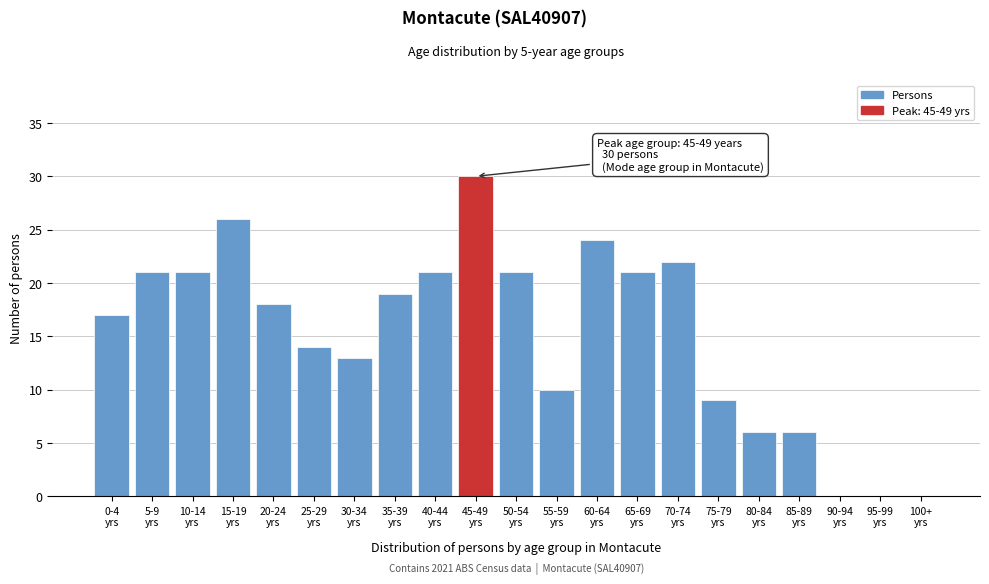

What is the greatest value displayed?

30